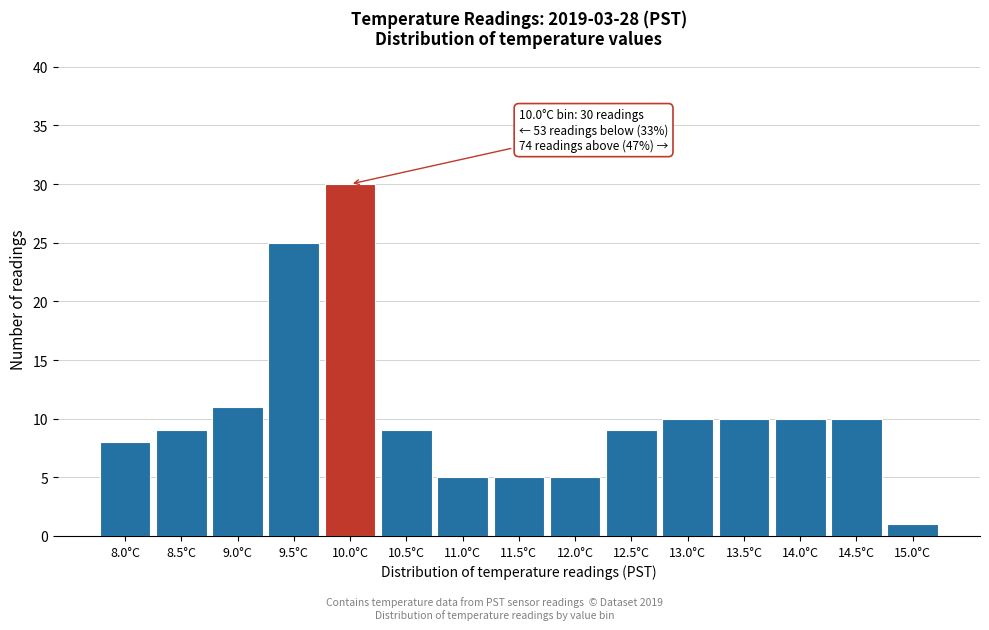

Reading left to right, transcribe all the data shown in this chart.

8	9	11	25	30	9	5	5	5	9	10	10	10	10	1